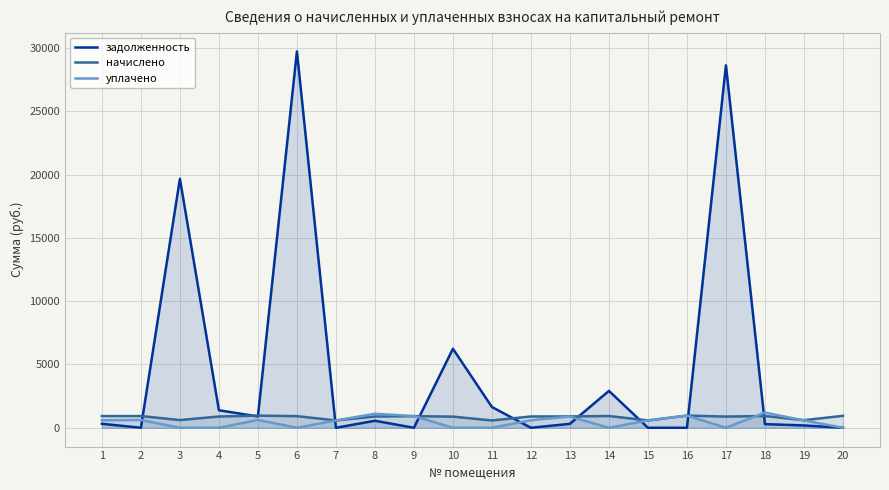

Reading left to right, extract all data points from this chart.

задолженность: 1=314.6	2=1.4	3=19665.2	4=1382.6	5=893.3	6=29723.4	7=0.0	8=554.3	9=0.0	10=6241.9	11=1638.0	12=0.0	13=310.7	14=2911.7	15=0.0	16=0.0	17=28627.4	18=288.9	19=181.8	20=0.0
начислено: 1=924.3	2=924.3	3=607.6	4=888.4	5=958.1	6=918.3	7=577.7	8=890.4	9=916.3	10=880.5	11=575.7	12=892.4	13=894.4	14=928.3	15=579.7	16=960.1	17=884.5	18=928.3	19=597.6	20=944.2
уплачено: 1=593.6	2=616.2	3=0.0	4=0.0	5=616.0	6=0.0	7=577.7	8=1108.6	9=924.3	10=0.0	11=0.0	12=595.0	13=884.5	14=0.0	15=579.7	16=960.1	17=0.0	18=1196.7	19=581.7	20=0.0